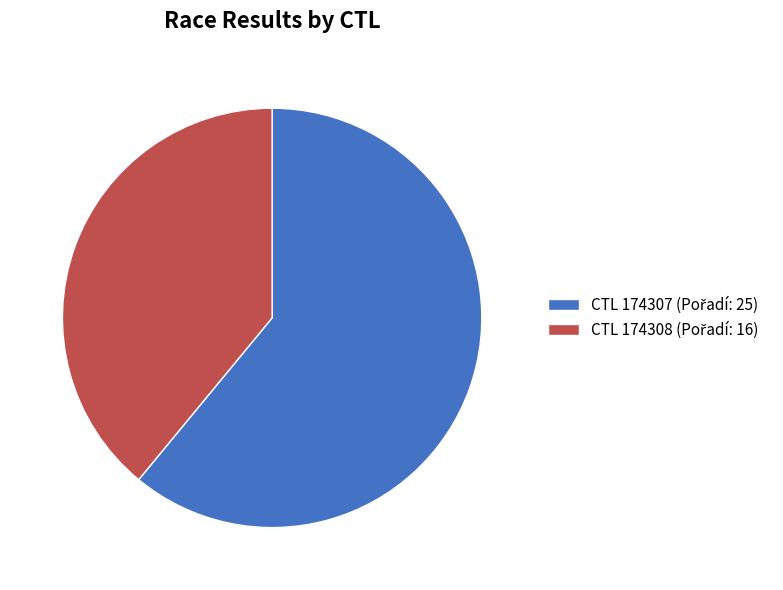

To the nearest percent, what is the average slice percentage?

50%